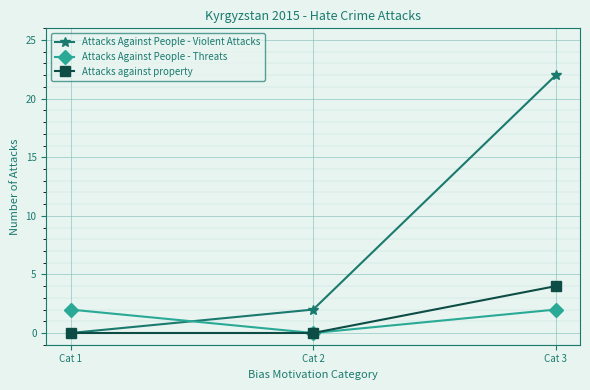

What are all the series names shown in the legend?

Attacks Against People - Violent Attacks, Attacks Against People - Threats, Attacks against property